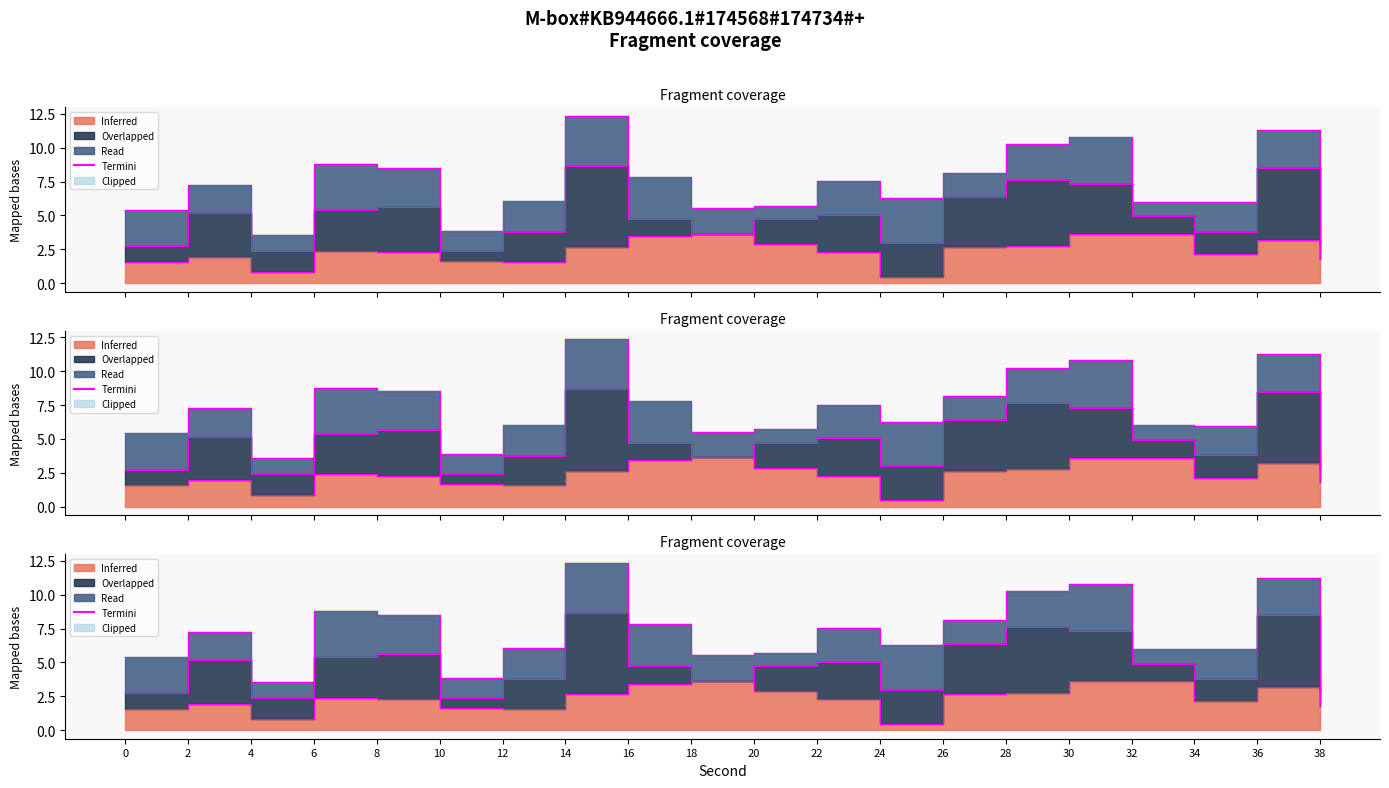

Is it true that the value at 34 is 6.0?

True